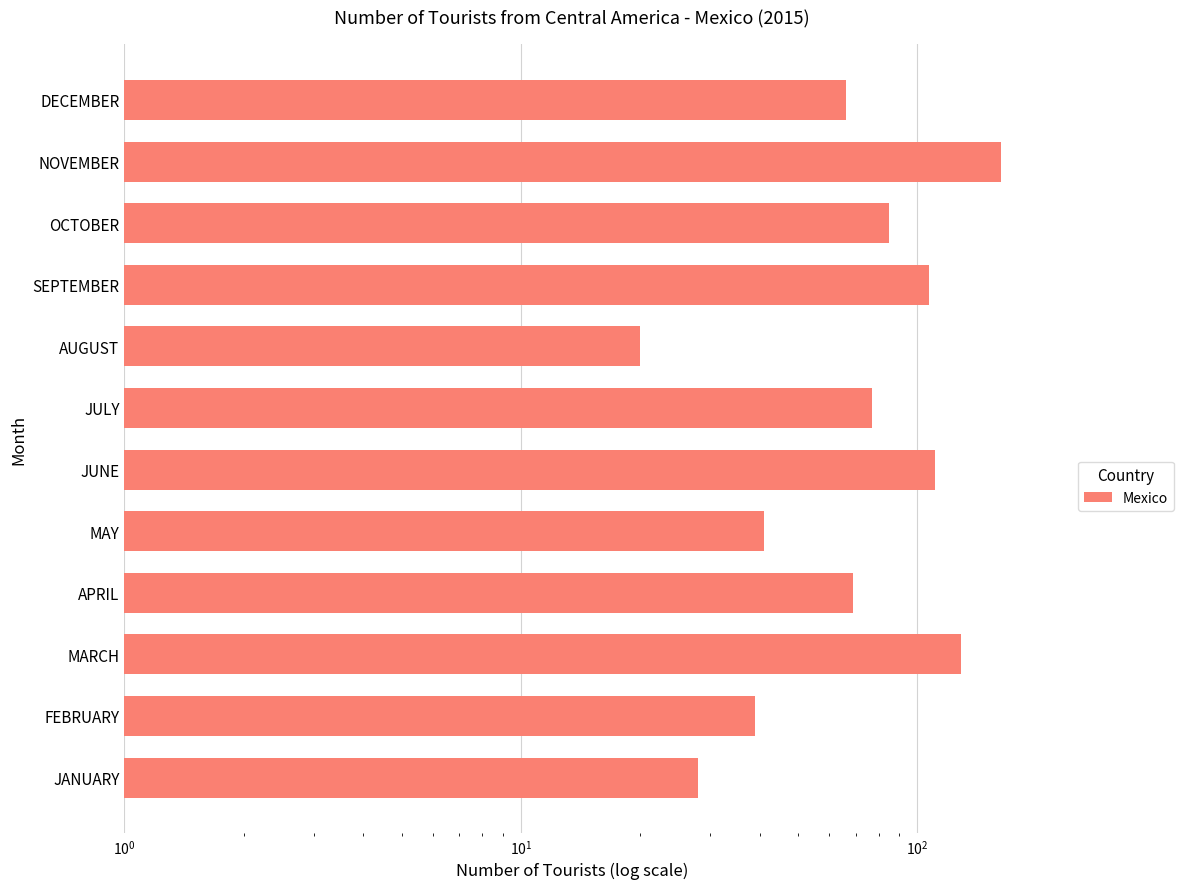

How many categories are shown in the chart?

12